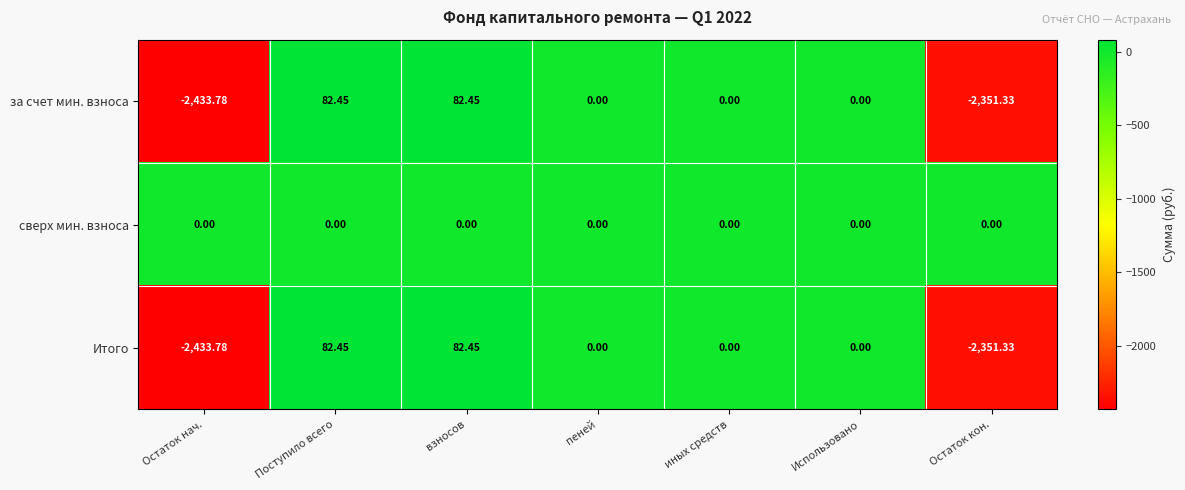

Which series has the largest total across all categories?

сверх мин. взноса